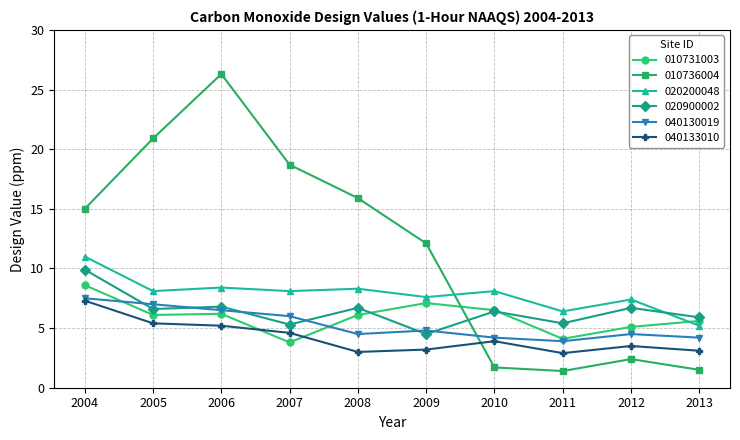

Where is 010736004 nearest to the value 13?

2009